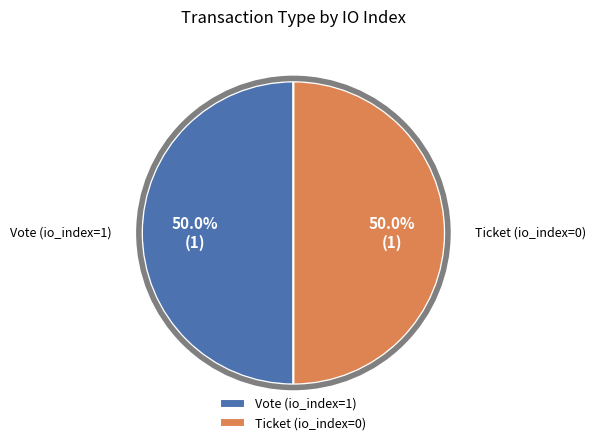

To the nearest percent, what portion does Vote (io_index=1) represent?

50%